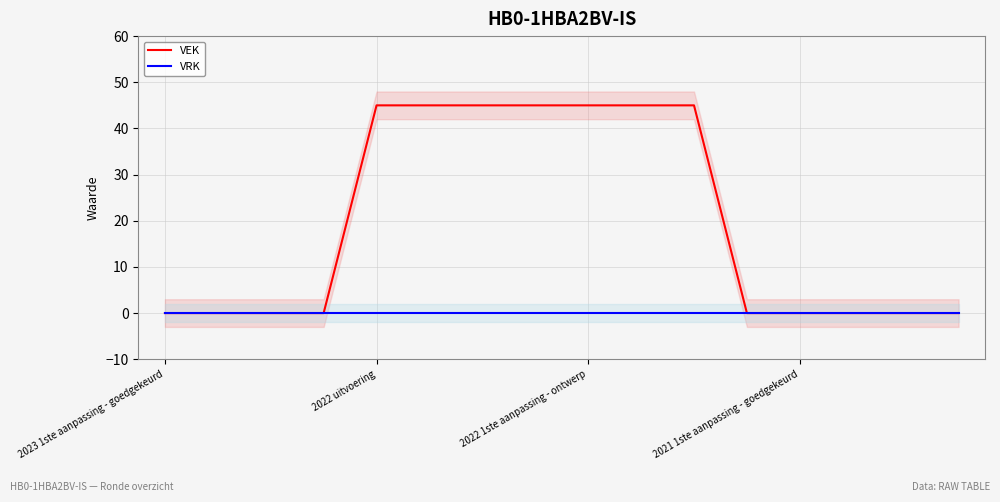

True or false: VEK has a value of -26 at 2021 1ste aanpassing - goedgekeurd.

False